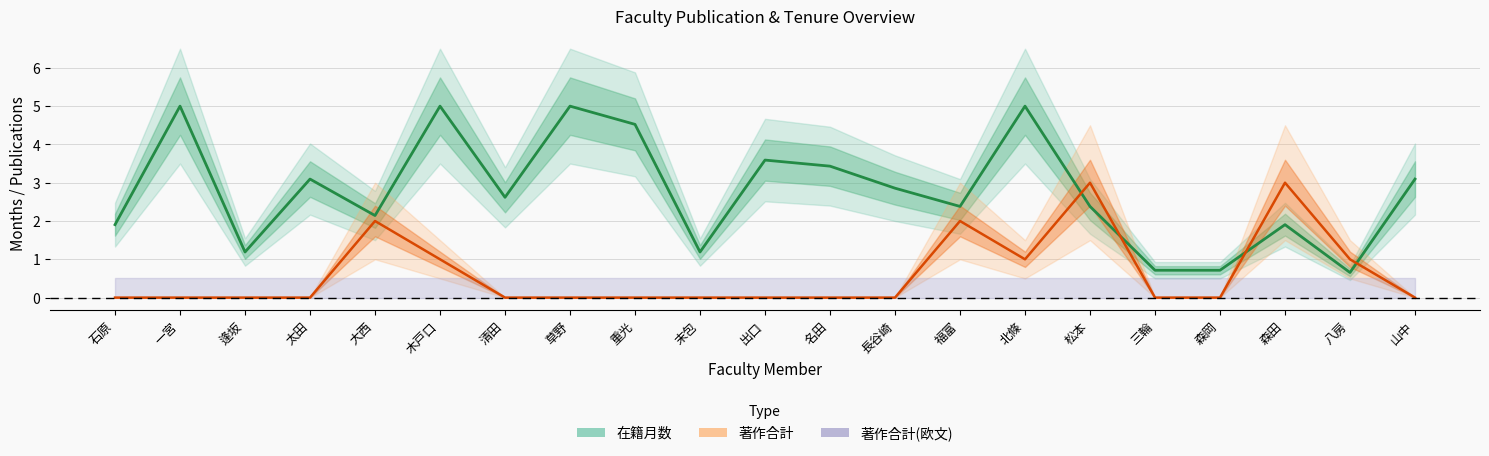

What is the sum of all 在籍月数 values?

58.4